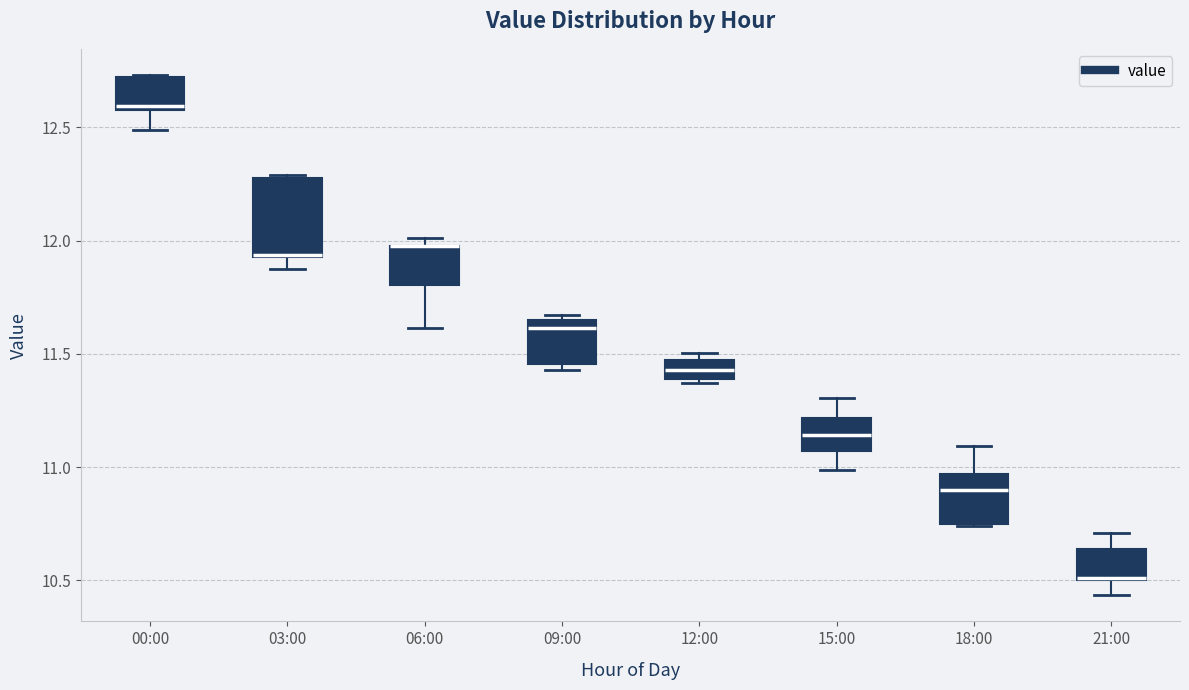

Reading left to right, read every box against the y-axis: the position of its median line, the range the box covers, and the ends of its whiskers. The values are not printed on the chart, so give them approximately, as read against the axis.

00:00: median 12.60 (just above the box's lower edge), box 12.60 to 12.70, whiskers 12.50 to 12.75
03:00: median 11.95, box 11.95 to 12.30, whiskers 11.90 to 12.30
06:00: median 12.00 (drawn on the box's upper edge), box 11.80 to 12.00, whiskers 11.60 to 12.00 (just above the box's upper edge)
09:00: median 11.60, box 11.45 to 11.65, whiskers 11.45 (just below the box's lower edge) to 11.65 (just above the box's upper edge)
12:00: median 11.45 (inside the box), box 11.40 to 11.45, whiskers 11.35 to 11.50
15:00: median 11.15, box 11.05 to 11.20, whiskers 11.00 to 11.30
18:00: median 10.90, box 10.75 to 10.95, whiskers 10.75 to 11.10
21:00: median 10.50 (drawn on the box's lower edge), box 10.50 to 10.65, whiskers 10.45 to 10.70